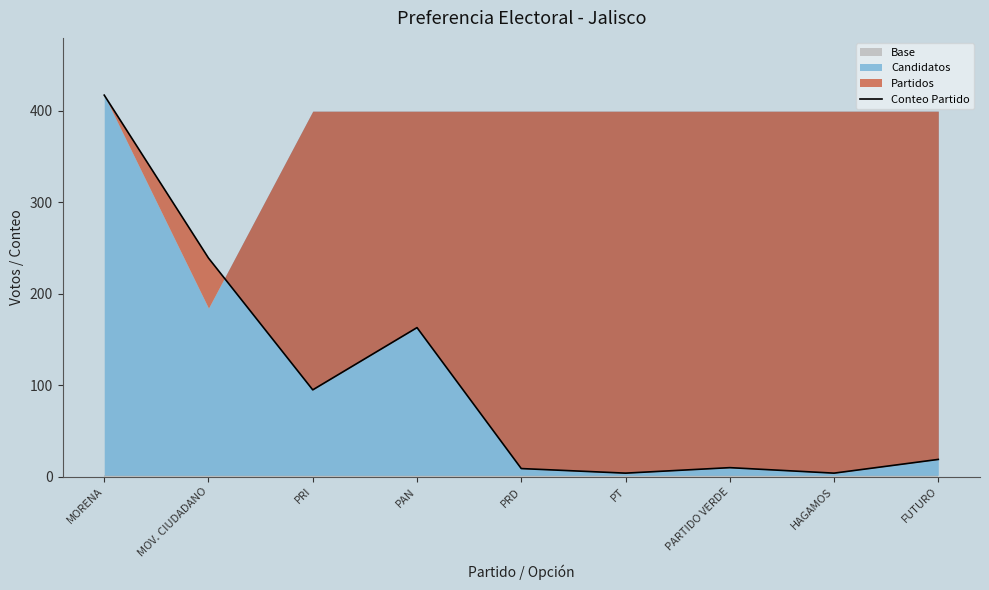

What is the label of the 9th point from the right?

MORENA